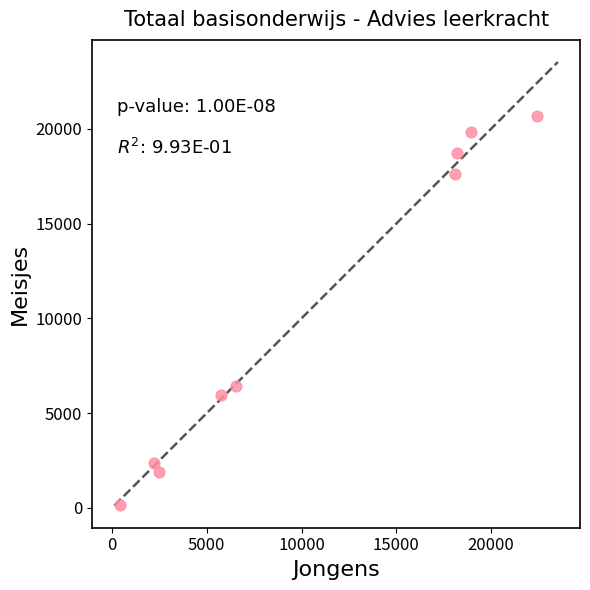

What Y value in the scatter plot is closest to 10415?

6440